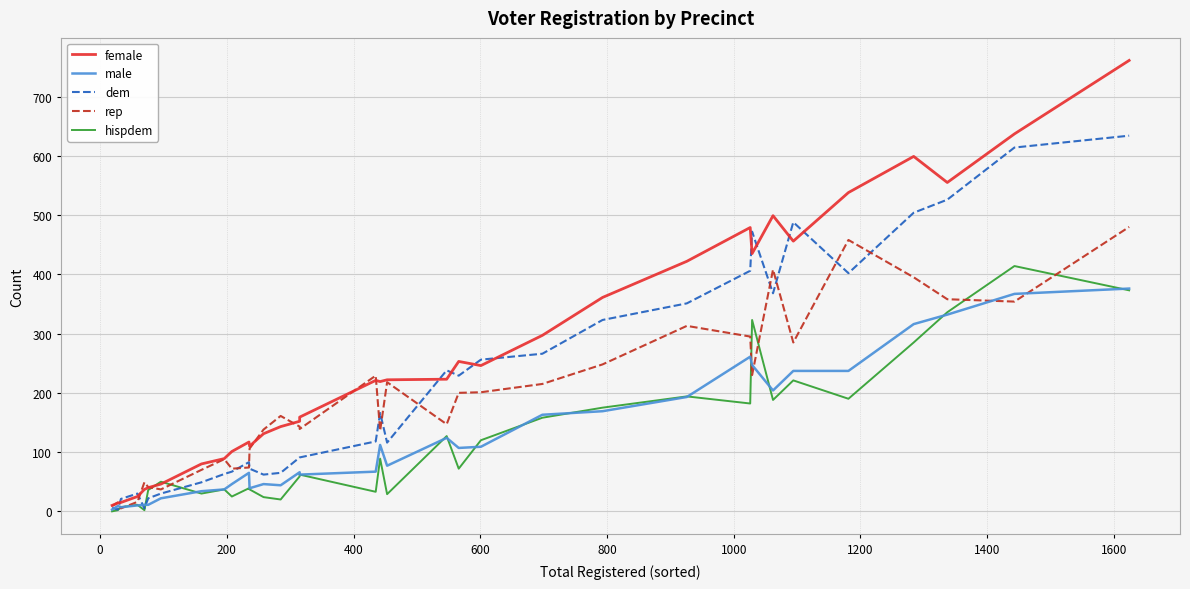

How many lines are shown in the chart?

5